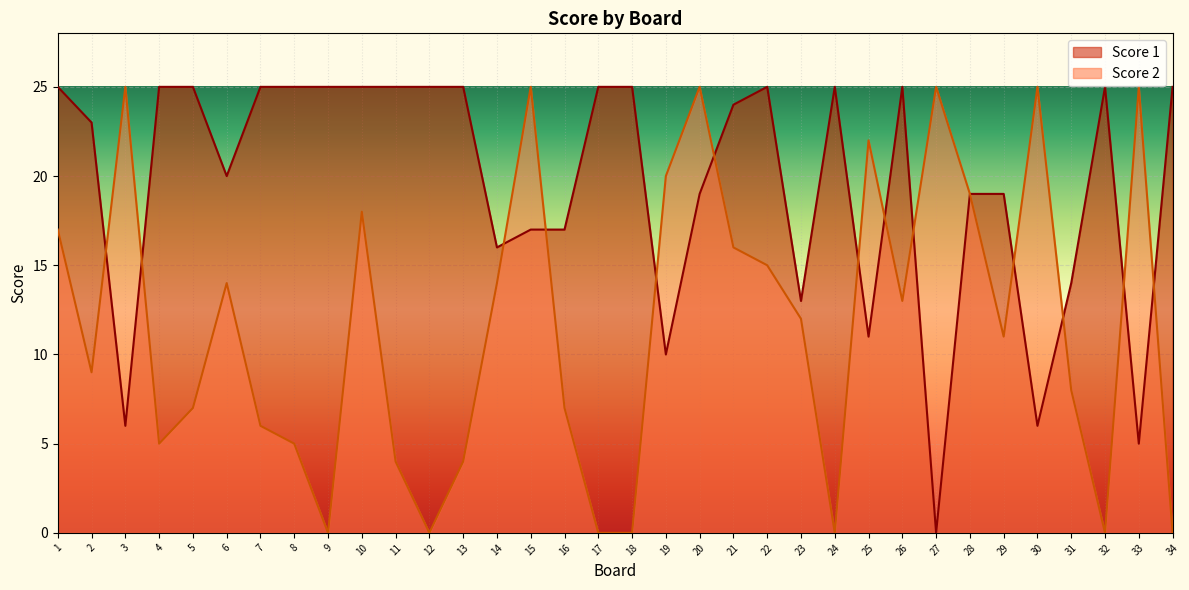

Is it true that Score 2 equals 28 at 1?

False